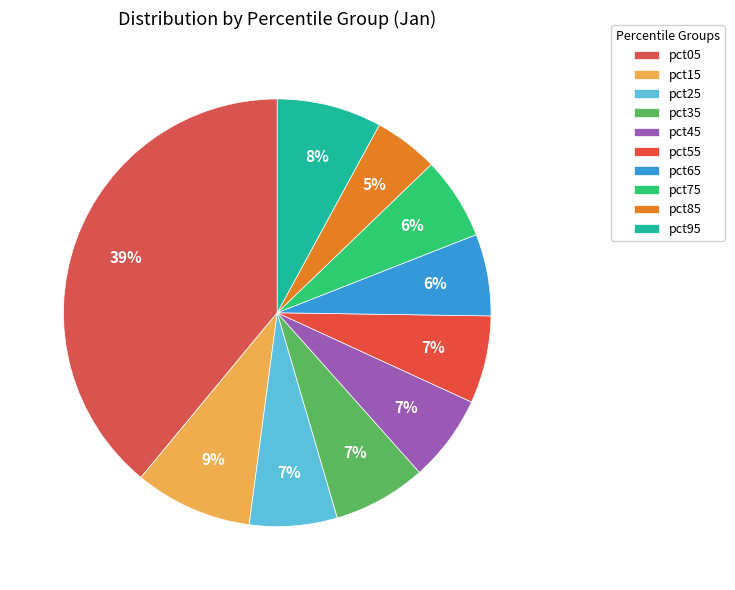

How many segments does this pie chart have?

10